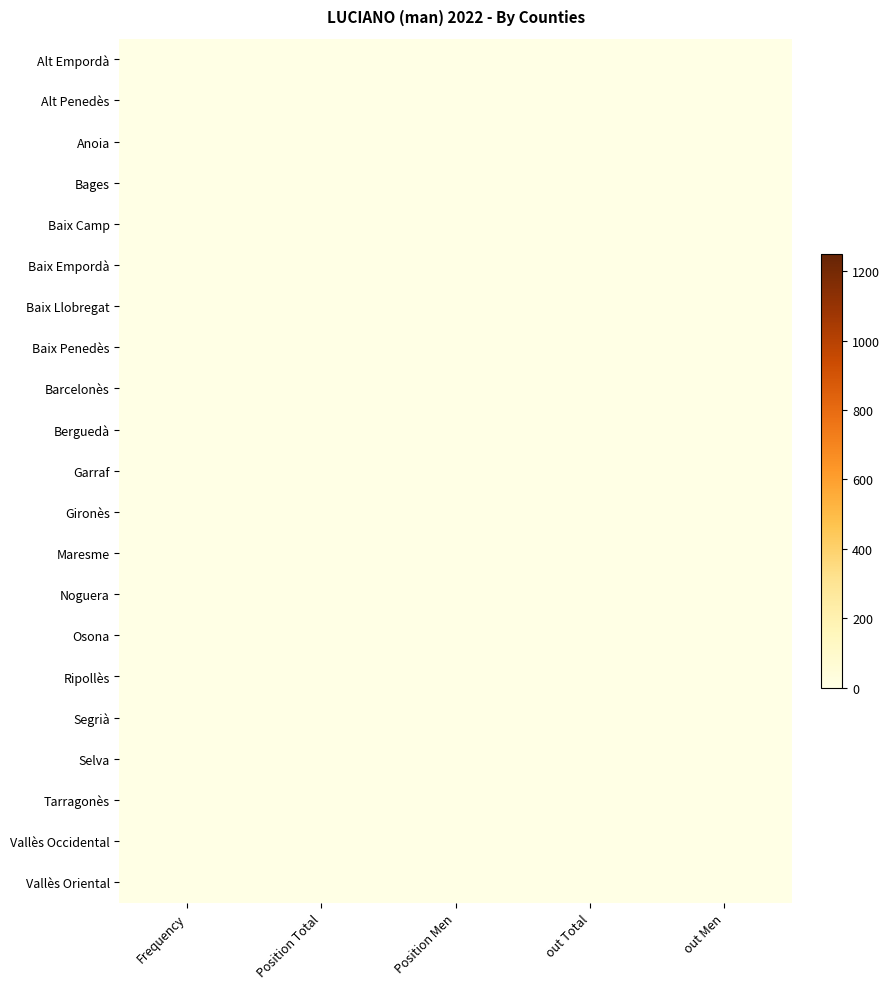

At which category is the sum across all series the highest?

Position Total